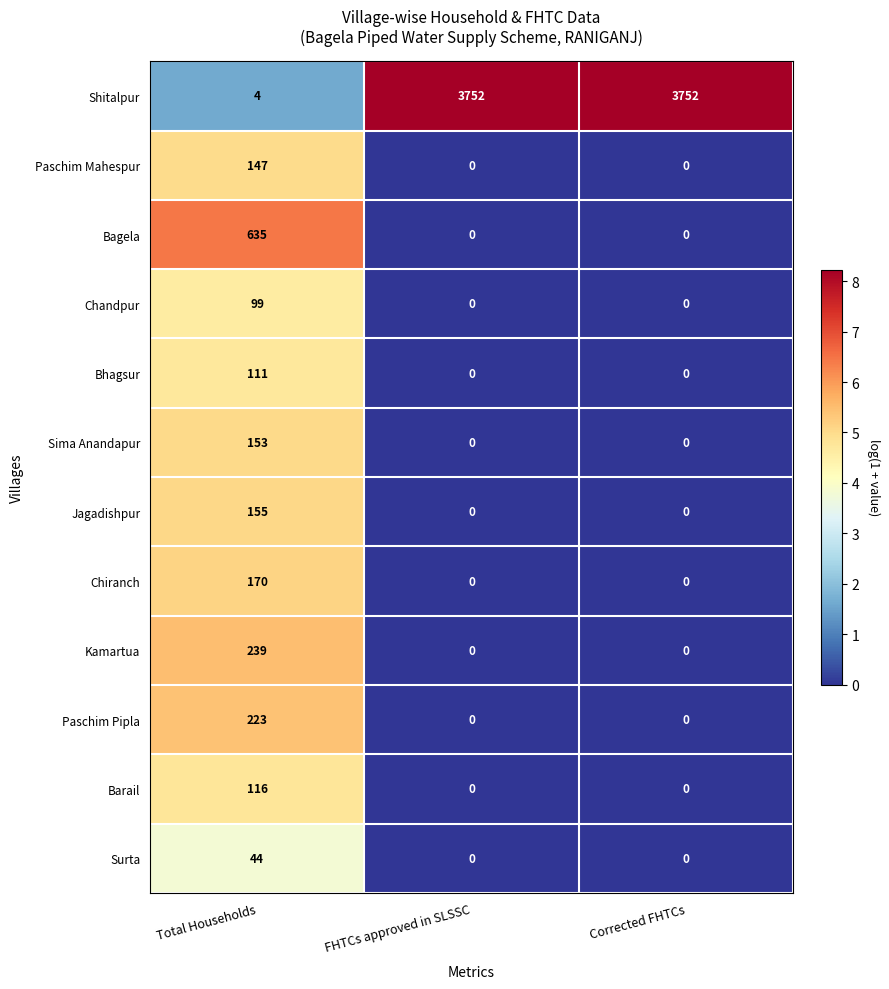

What is the difference between the Jagadishpur values at FHTCs approved in SLSSC and Total Households?

155